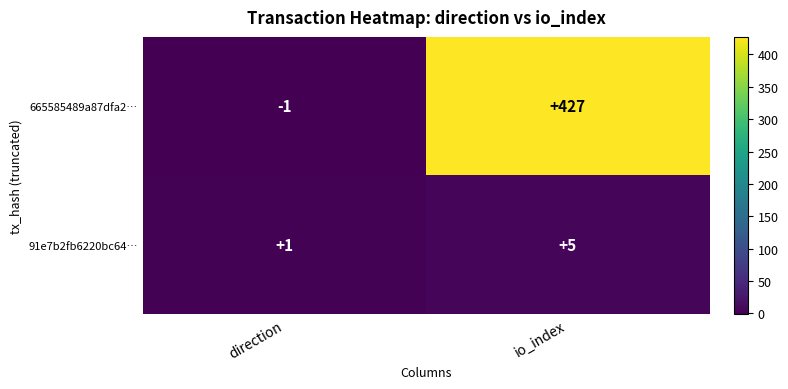

At how many categories does at least one series exceed 193?

1